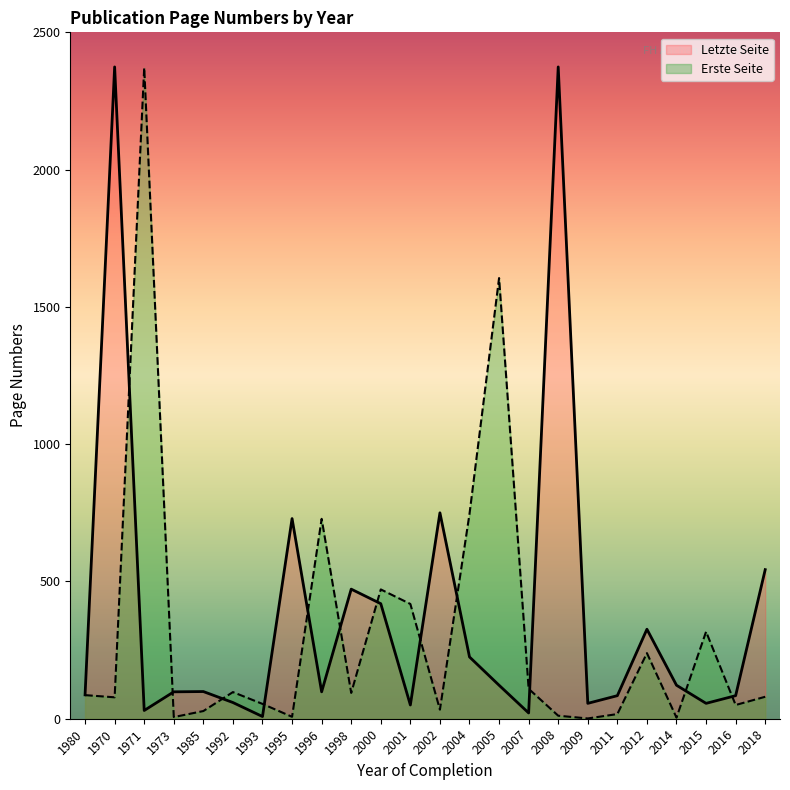

Where is the first local minimum for Erste Seite?

1970